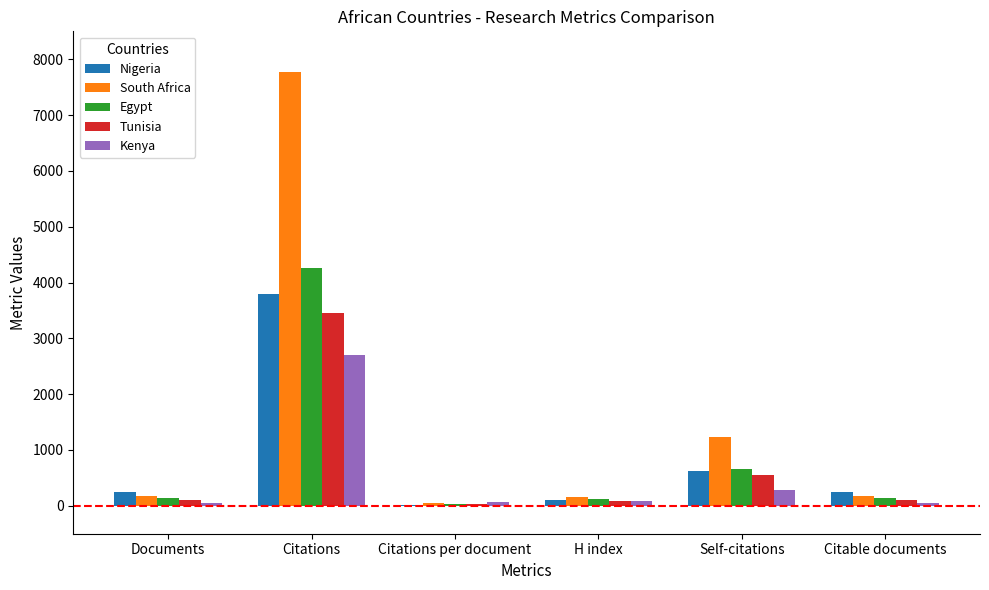

The Tunisia series shows 3453.0 at Citations. True or false?

True